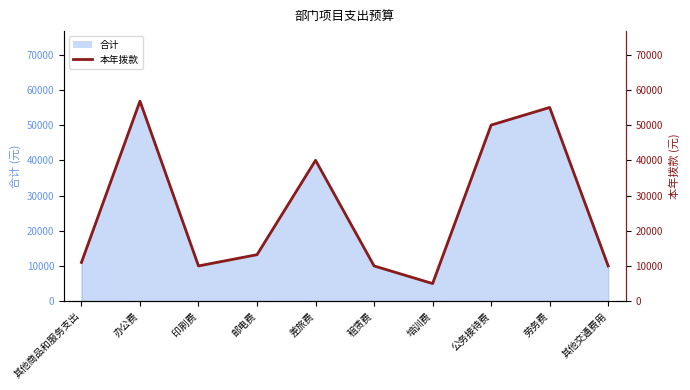

What is the difference between the second highest and second lowest values?

45000